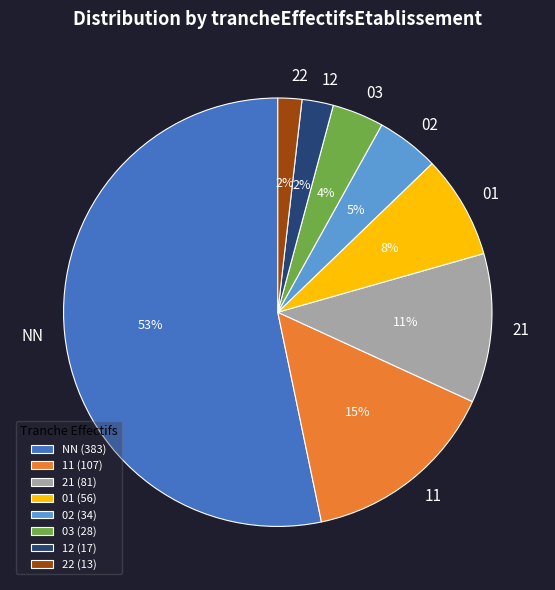

To the nearest percent, what is the difference between the largest and smallest slice percentages?

51%